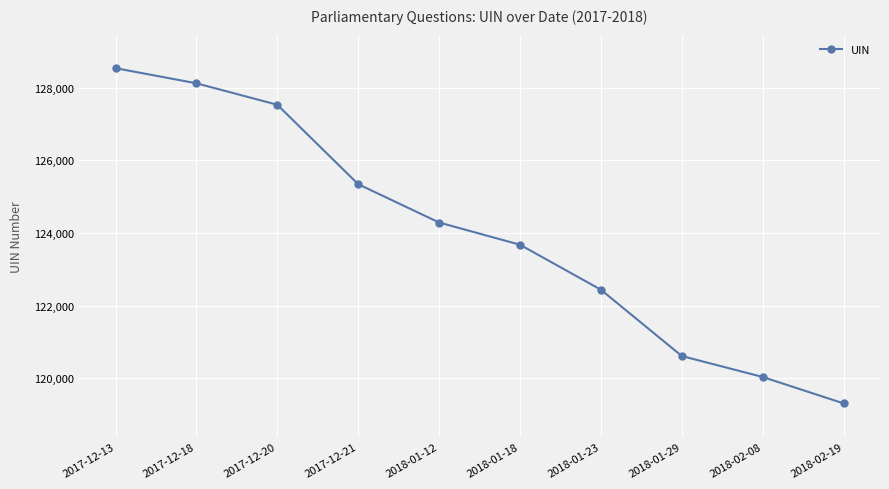

What is the greatest value displayed?

128544